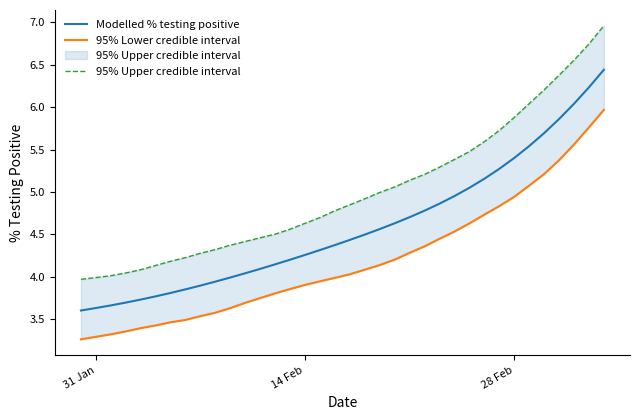

Does the chart display data point markers on the line(s)?

No